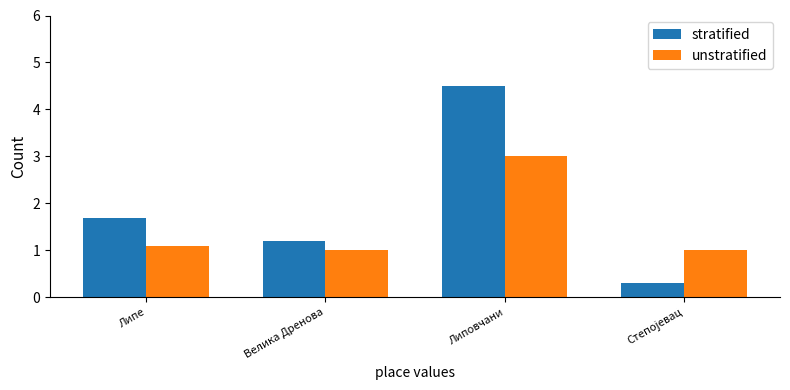

At which category does the chart reach its peak across all series?

Липовчани